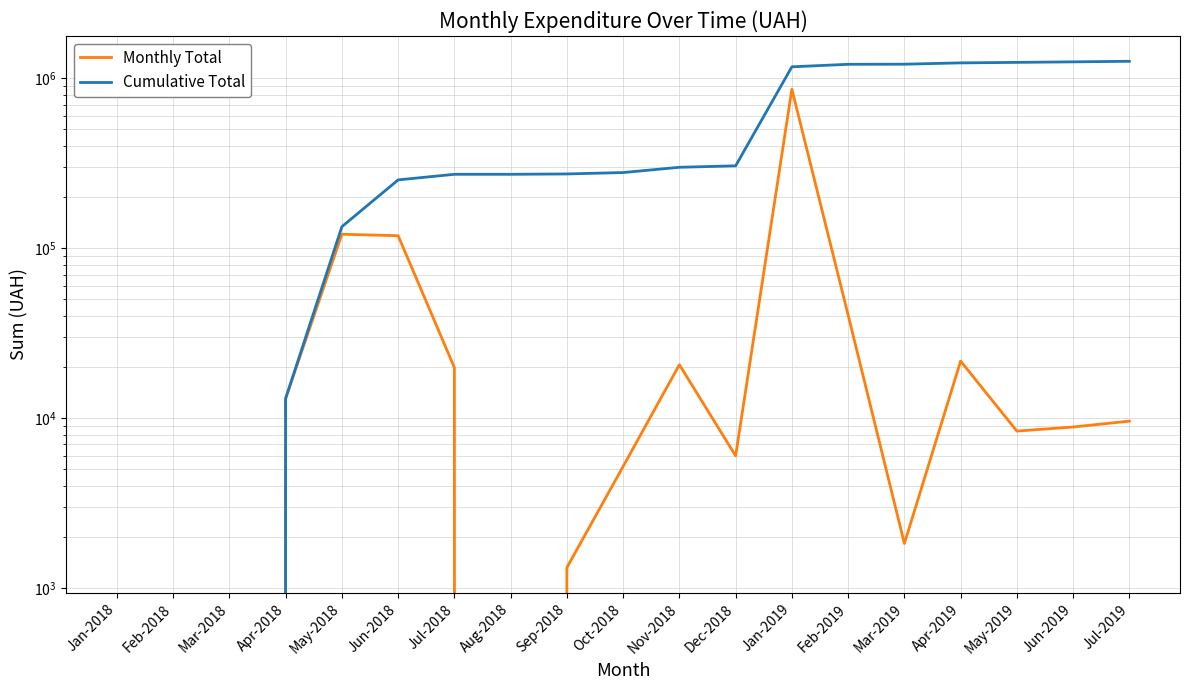

Reading left to right, transcribe all the data shown in this chart.

Monthly Total: 0.0	0.0	0.0	13064.0	120806.9	118444.9	19843.1	0.0	1320.0	5198.0	20625.0	6000.0	862466.5	40426.4	1828.5	21662.1	8389.6	8868.0	9599.0
Cumulative Total: 0.0	0.0	0.0	13064.0	133870.9	252315.7	272158.9	272158.9	273478.9	278676.9	299301.9	305301.9	1167768.4	1208194.7	1210023.2	1231685.3	1240074.9	1248942.9	1258541.9